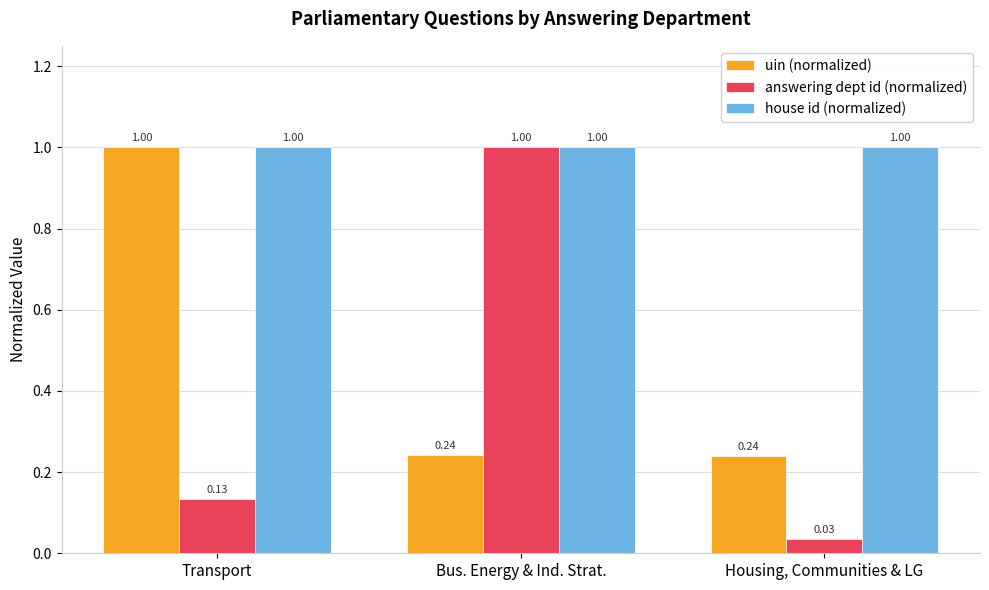

Which label corresponds to the smallest value in the chart?

Housing, Communities & LG